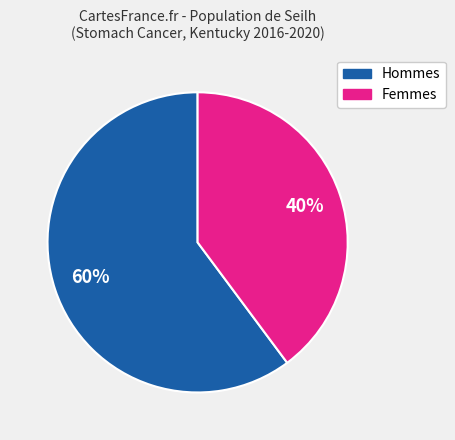

True or false: Femmes accounts for 45% of the total.

False